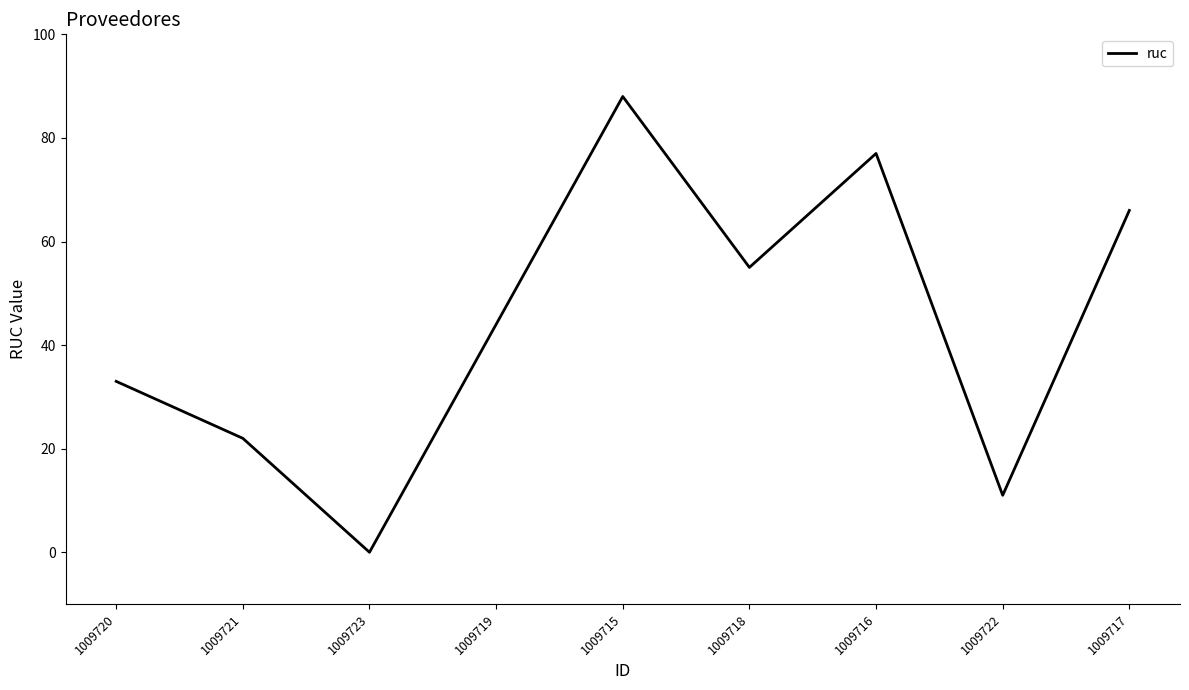

Is it true that the value at 1009720 is 33?

True